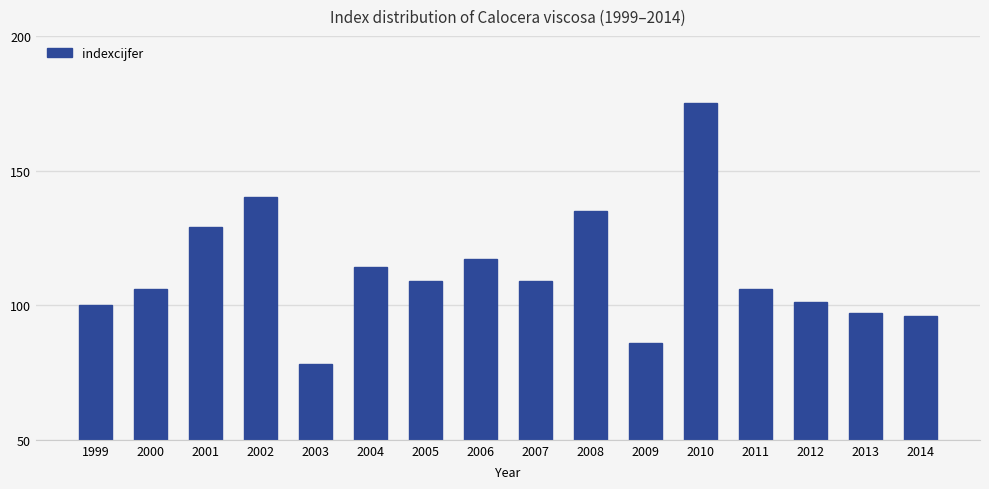

Are the bars horizontal?

No